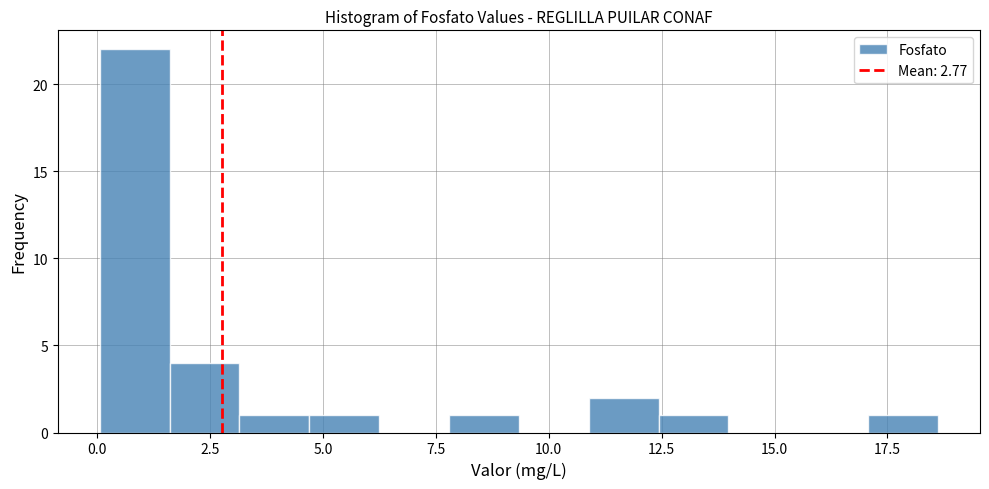

Read against the x-axis, roughly where is the centre of the tallest bar?

1.0